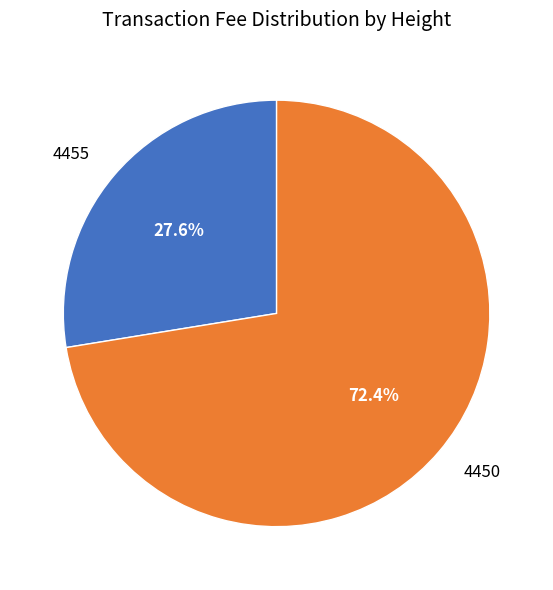

To the nearest percent, what is the difference between the 4455 and 4450 slice percentages?

45%